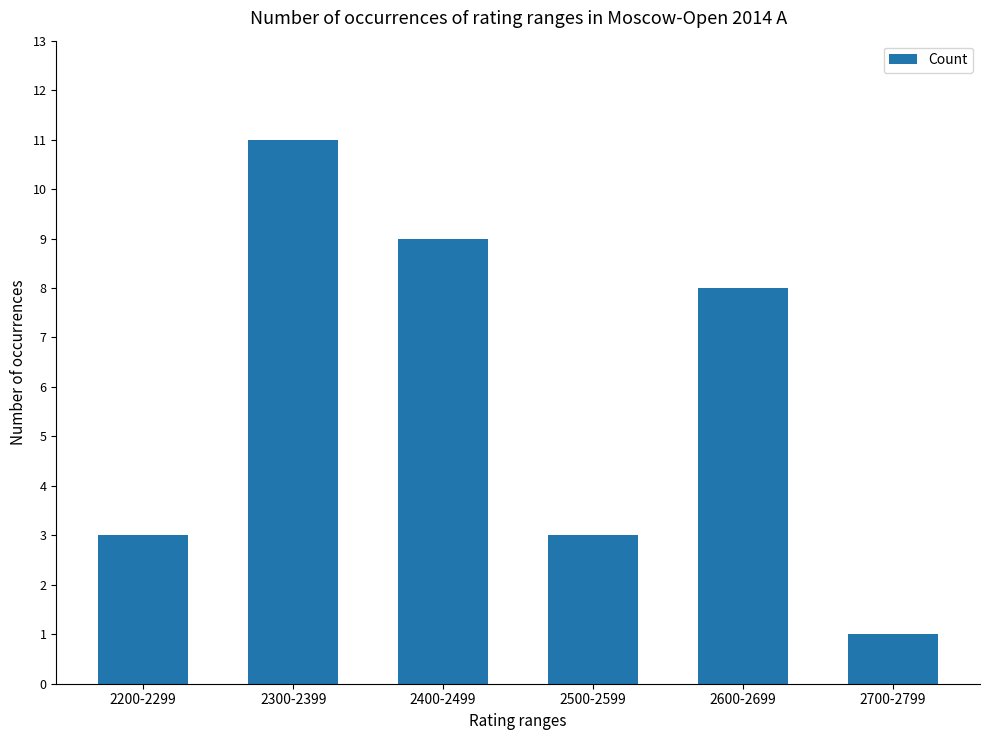

What is the change in value from 2200-2299 to 2600-2699?

+5